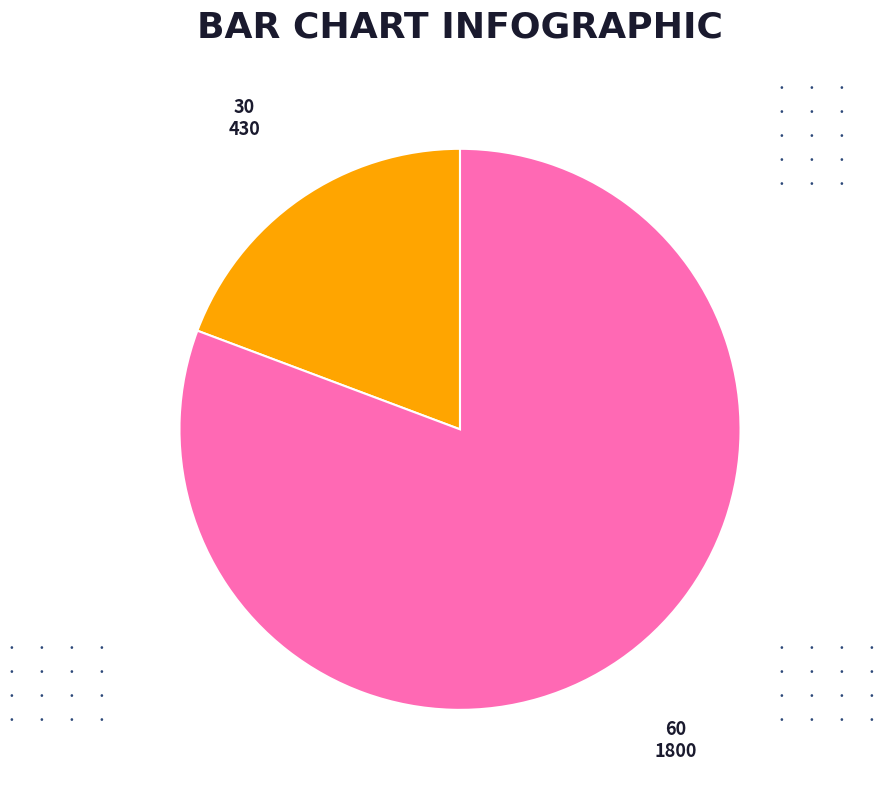

Which slice is the largest?

60